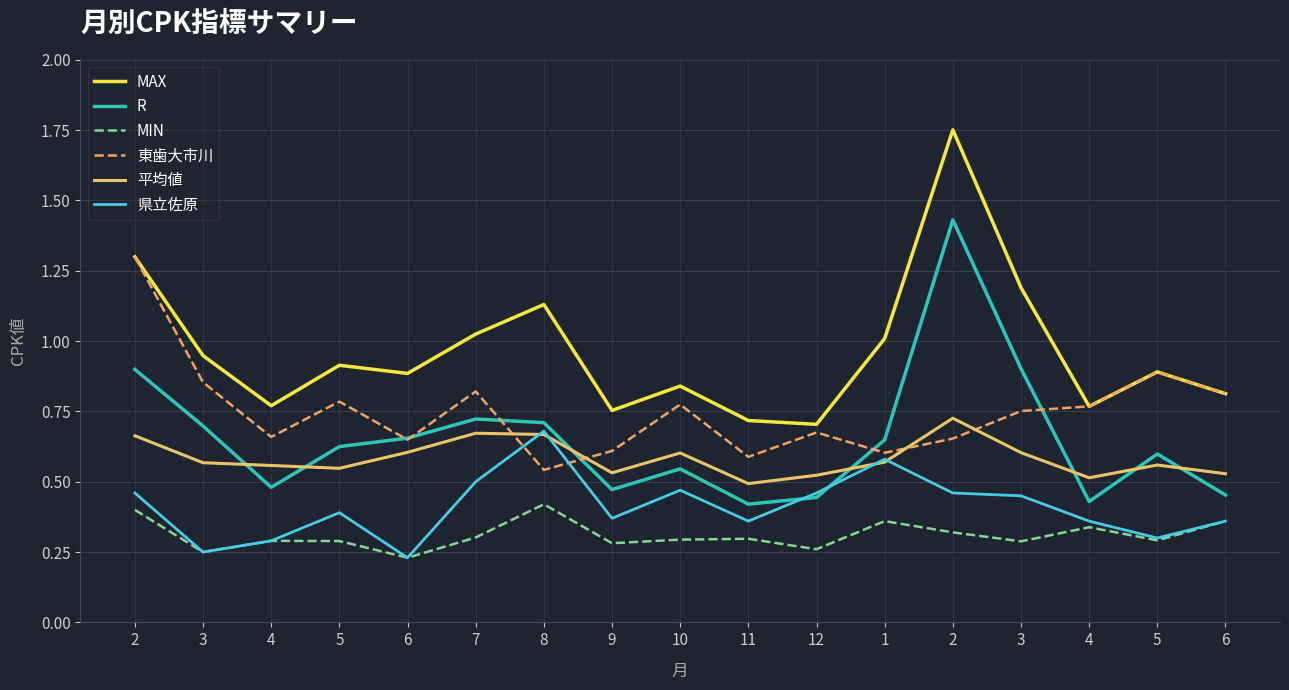

What is the label of the 10th point from the right?

9